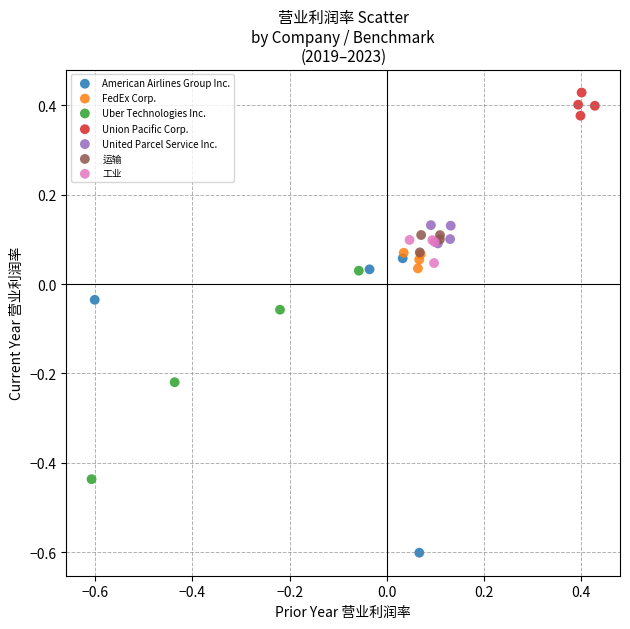

Which series reaches the maximum Y coordinate?

Union Pacific Corp.